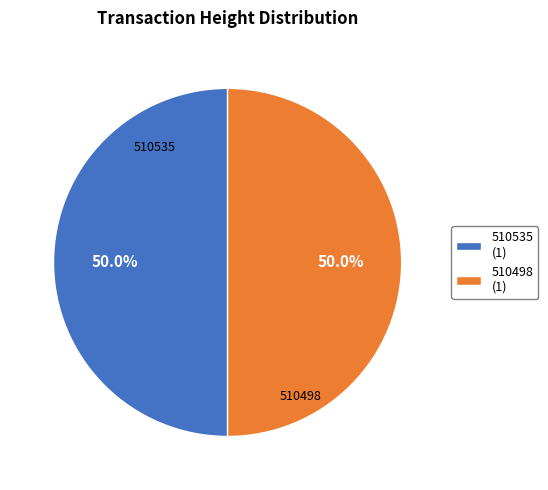

Approximately how many times larger is the value at 510535 (1) compared to 510498 (1)?

1.0